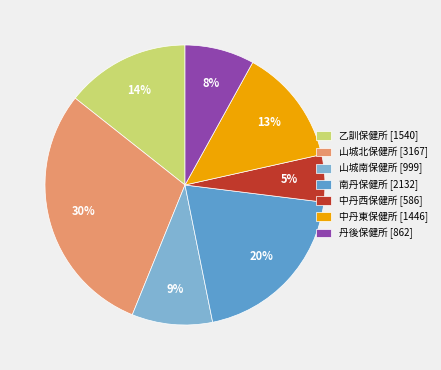

To the nearest percent, what is the average slice percentage?

14%